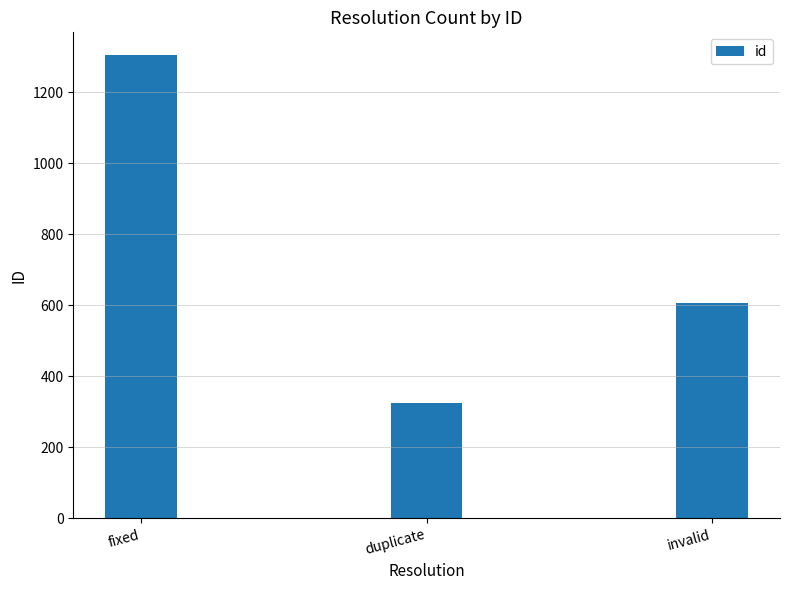

The value at invalid is 976. True or false?

False